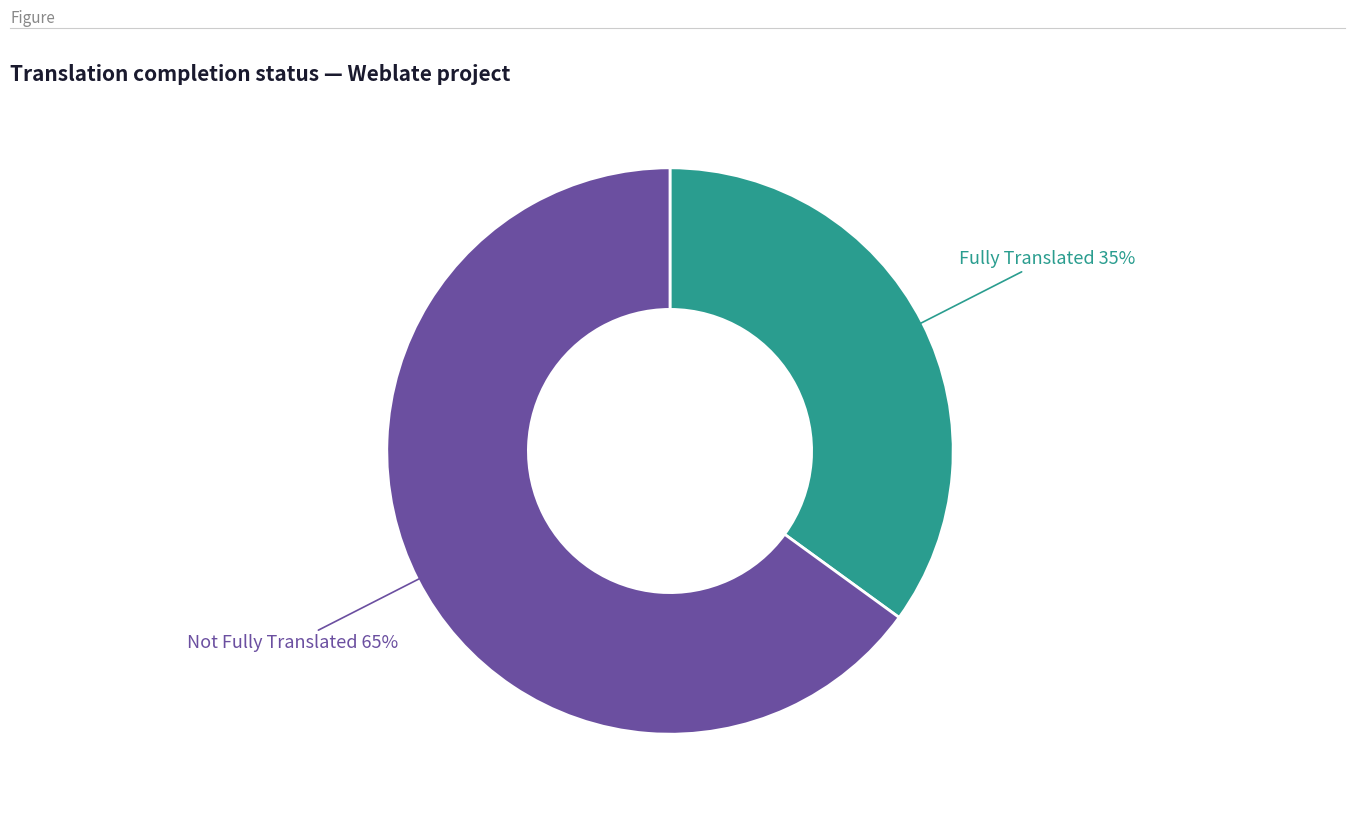

Is there a majority slice in this chart?

Yes